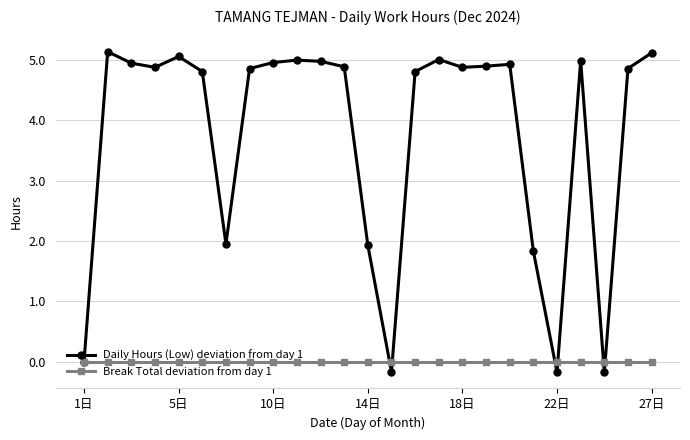

What is the greatest value displayed?

5.1